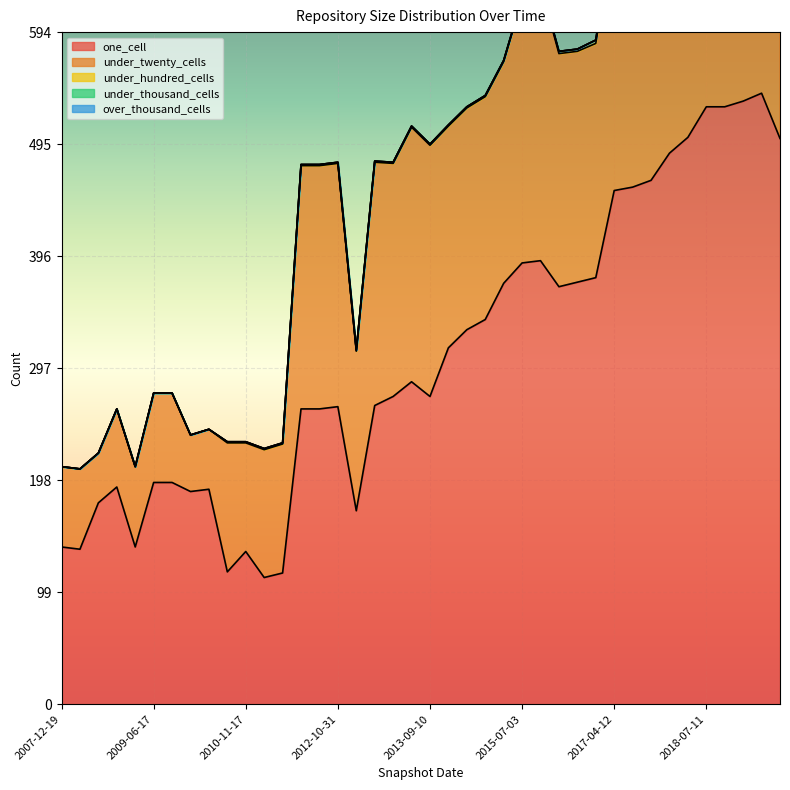

True or false: under_thousand_cells has a value of 0 at 2018-04-09.

True